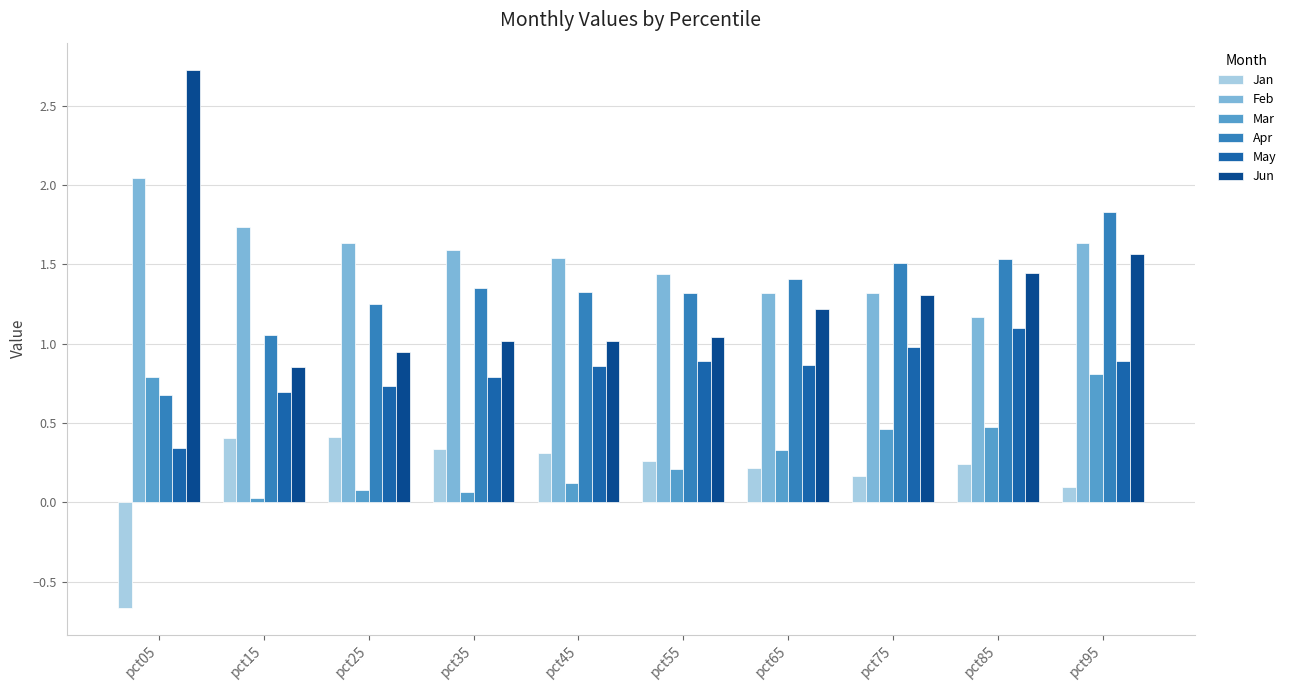

The Jun series shows 2.1 at pct75. True or false?

False